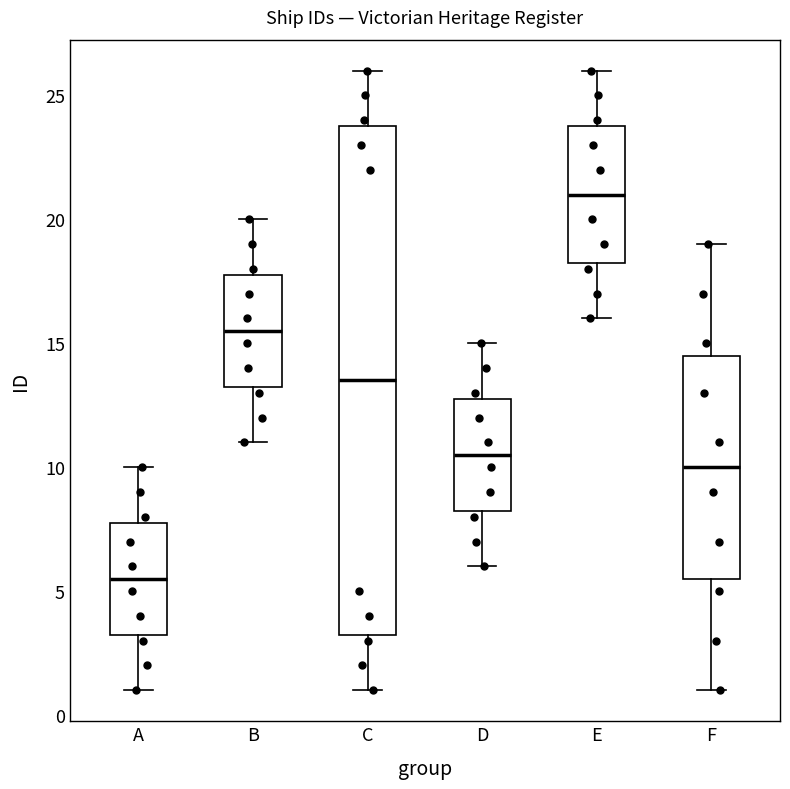

Reading left to right, read every box against the y-axis: the position of its median line, the range the box covers, and the ends of its whiskers. The values are not printed on the chart, so give them approximately, as read against the axis.

A: median 5.5, box 3.5 to 8.0, whiskers 1.0 to 10.0
B: median 15.5, box 13.5 to 18.0, whiskers 11.0 to 20.0
C: median 13.5, box 3.5 to 24.0, whiskers 1.0 to 26.0
D: median 10.5, box 8.5 to 13.0, whiskers 6.0 to 15.0
E: median 21.0, box 18.5 to 24.0, whiskers 16.0 to 26.0
F: median 10.0, box 5.5 to 14.5, whiskers 1.0 to 19.0